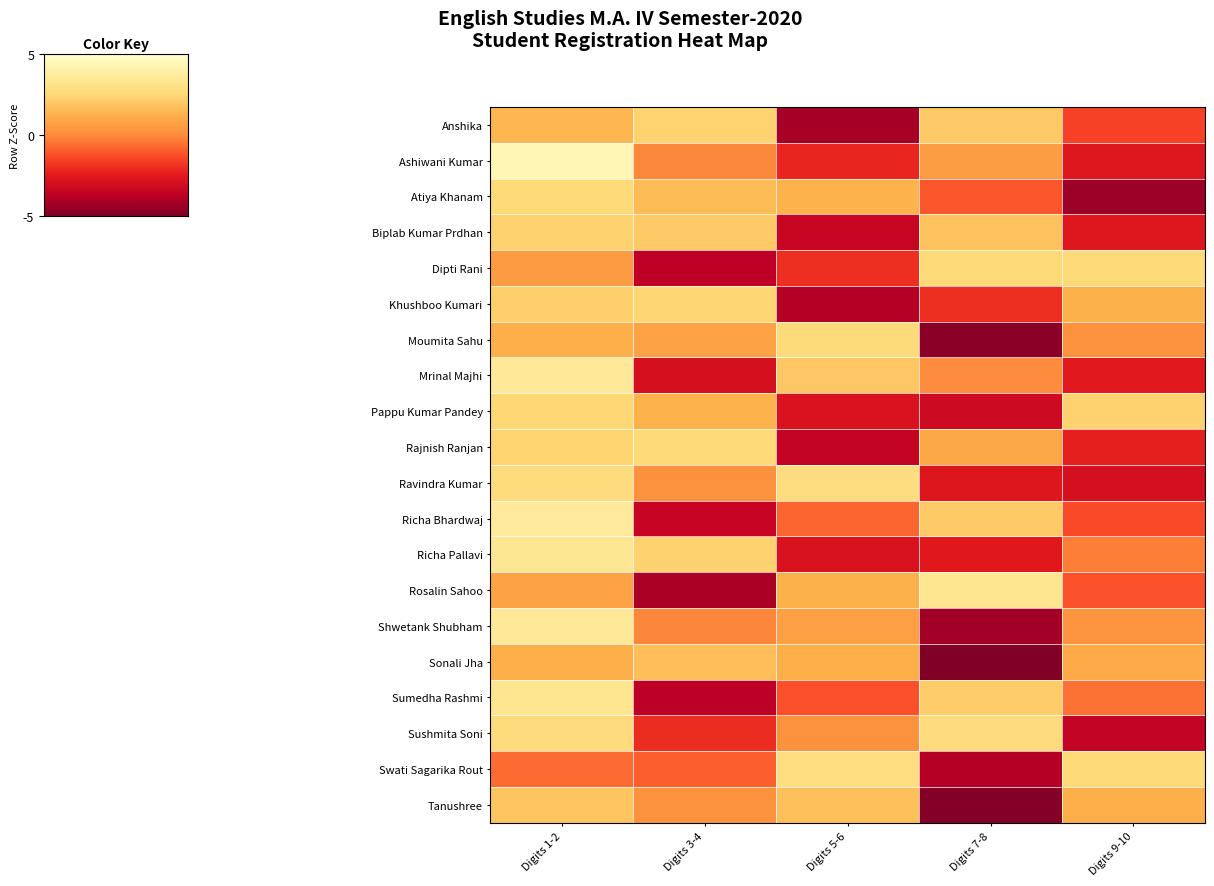

Reading left to right, extract all data points from this chart.

Anshika: Digits 1-2=0.5	Digits 3-4=0.9	Digits 5-6=-1.7	Digits 7-8=0.8	Digits 9-10=-0.6
Ashiwani Kumar: Digits 1-2=1.7	Digits 3-4=-0.0	Digits 5-6=-0.9	Digits 7-8=0.2	Digits 9-10=-1.1
Atiya Khanam: Digits 1-2=1.0	Digits 3-4=0.6	Digits 5-6=0.5	Digits 7-8=-0.4	Digits 9-10=-1.8
Biplab Kumar Prdhan: Digits 1-2=0.9	Digits 3-4=0.8	Digits 5-6=-1.4	Digits 7-8=0.7	Digits 9-10=-1.1
Dipti Rani: Digits 1-2=0.2	Digits 3-4=-1.5	Digits 5-6=-0.8	Digits 7-8=1.0	Digits 9-10=1.0
Khushboo Kumari: Digits 1-2=0.9	Digits 3-4=1.0	Digits 5-6=-1.6	Digits 7-8=-0.8	Digits 9-10=0.5
Moumita Sahu: Digits 1-2=0.5	Digits 3-4=0.3	Digits 5-6=1.1	Digits 7-8=-1.9	Digits 9-10=0.1
Mrinal Majhi: Digits 1-2=1.4	Digits 3-4=-1.2	Digits 5-6=0.8	Digits 7-8=0.0	Digits 9-10=-1.0
Pappu Kumar Pandey: Digits 1-2=1.0	Digits 3-4=0.5	Digits 5-6=-1.1	Digits 7-8=-1.3	Digits 9-10=0.9
Rajnish Ranjan: Digits 1-2=0.9	Digits 3-4=1.0	Digits 5-6=-1.4	Digits 7-8=0.4	Digits 9-10=-1.0
Ravindra Kumar: Digits 1-2=1.1	Digits 3-4=0.1	Digits 5-6=1.1	Digits 7-8=-1.1	Digits 9-10=-1.2
Richa Bhardwaj: Digits 1-2=1.4	Digits 3-4=-1.4	Digits 5-6=-0.3	Digits 7-8=0.8	Digits 9-10=-0.5
Richa Pallavi: Digits 1-2=1.3	Digits 3-4=0.9	Digits 5-6=-1.1	Digits 7-8=-1.0	Digits 9-10=-0.1
Rosalin Sahoo: Digits 1-2=0.3	Digits 3-4=-1.6	Digits 5-6=0.5	Digits 7-8=1.3	Digits 9-10=-0.5
Shwetank Shubham: Digits 1-2=1.4	Digits 3-4=-0.1	Digits 5-6=0.3	Digits 7-8=-1.7	Digits 9-10=0.1
Sonali Jha: Digits 1-2=0.5	Digits 3-4=0.7	Digits 5-6=0.5	Digits 7-8=-2.0	Digits 9-10=0.4
Sumedha Rashmi: Digits 1-2=1.3	Digits 3-4=-1.5	Digits 5-6=-0.5	Digits 7-8=0.9	Digits 9-10=-0.2
Sushmita Soni: Digits 1-2=1.1	Digits 3-4=-0.8	Digits 5-6=0.1	Digits 7-8=1.1	Digits 9-10=-1.4
Swati Sagarika Rout: Digits 1-2=-0.3	Digits 3-4=-0.4	Digits 5-6=1.1	Digits 7-8=-1.6	Digits 9-10=1.0
Tanushree: Digits 1-2=0.7	Digits 3-4=0.1	Digits 5-6=0.7	Digits 7-8=-1.9	Digits 9-10=0.5